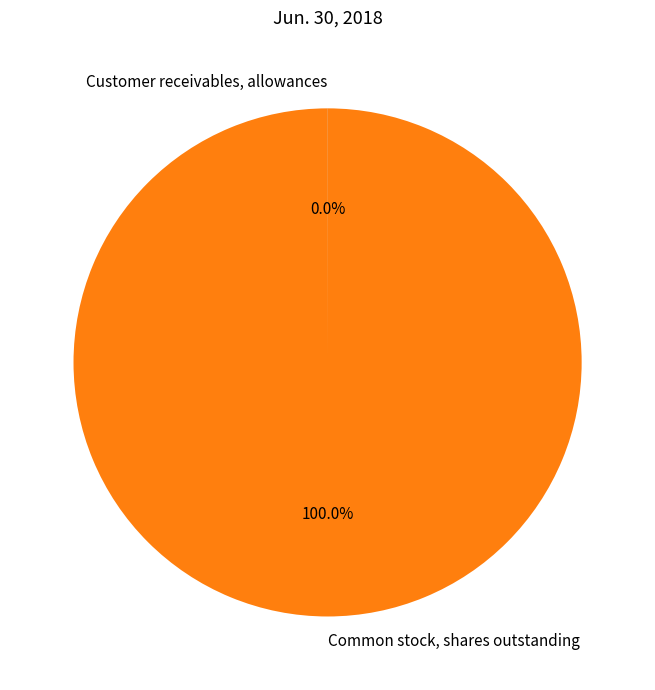

What percentage is the Common stock, shares outstanding slice, to the nearest percent?

100%